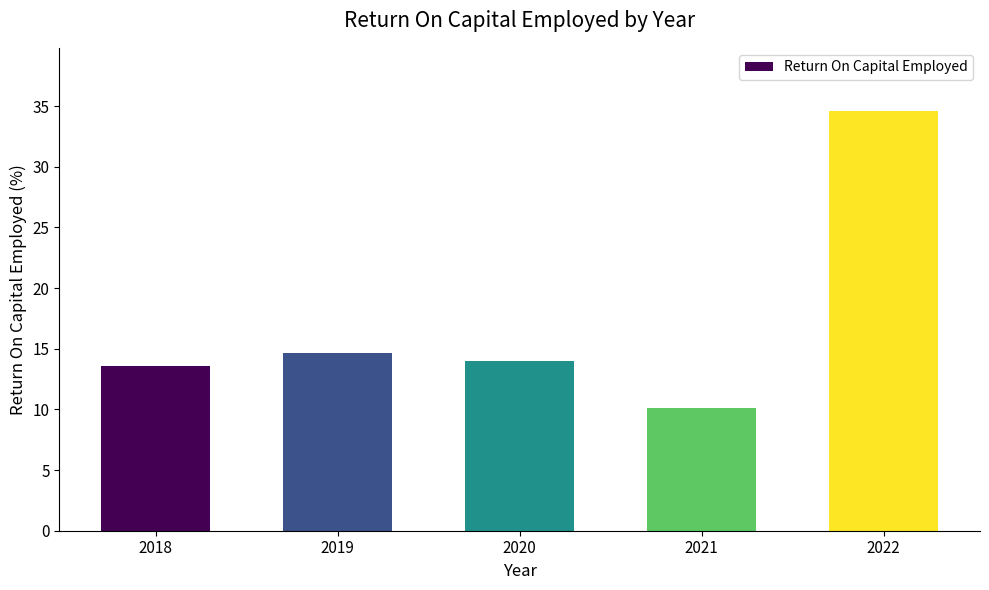

True or false: the data shows 14.7 at 2019.

True